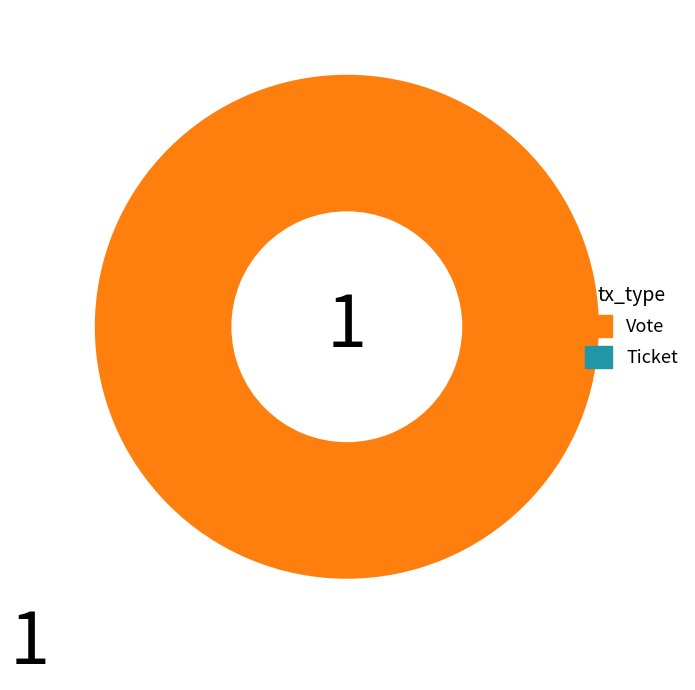

Does any single category account for the majority?

Yes